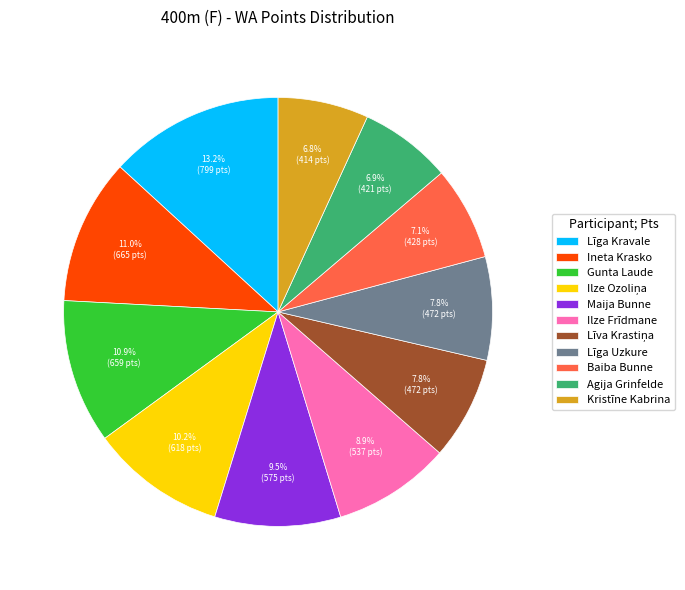

What portion of the pie excludes Gunta Laude?

89.1%